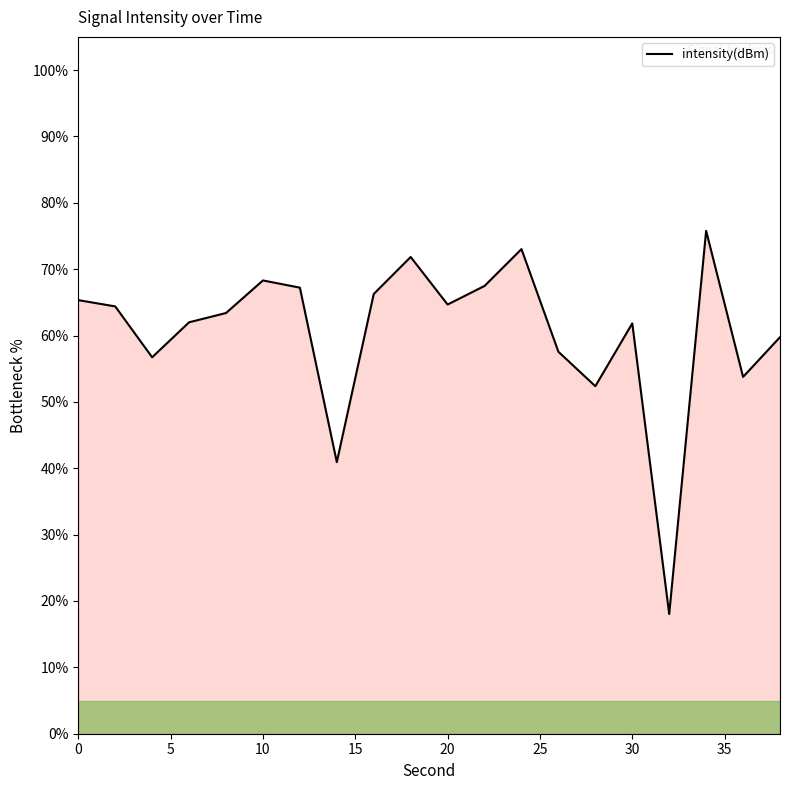

What is the greatest value displayed?

75.8